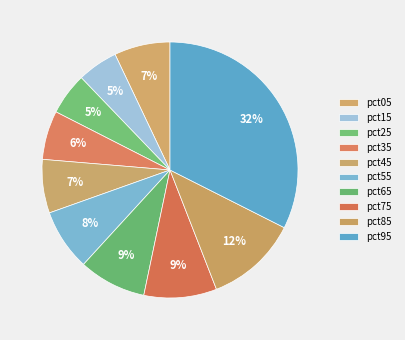

How many segments does this pie chart have?

10